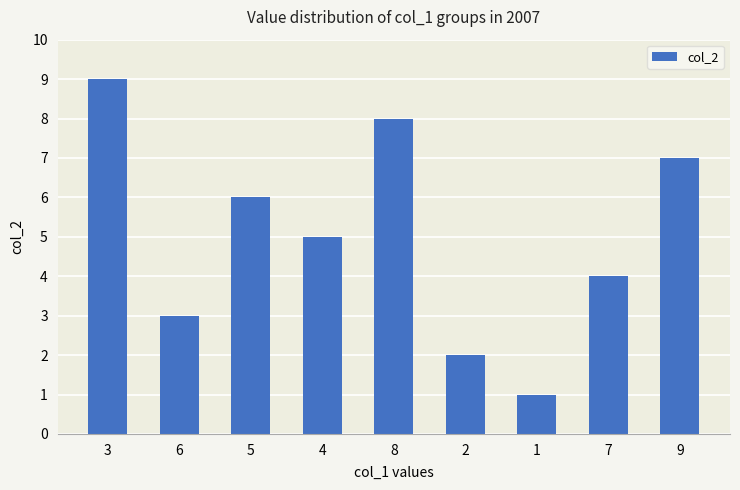

Are the bars horizontal?

No